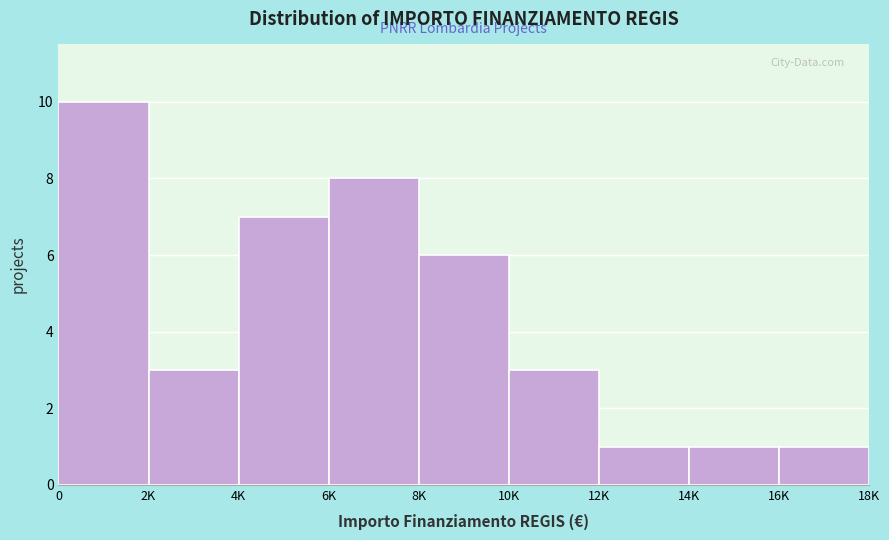

Reading left to right, what are all the values shown in this chart?

0=10	2K=3	4K=7	6K=8	8K=6	10K=3	12K=1	14K=1	16K=1